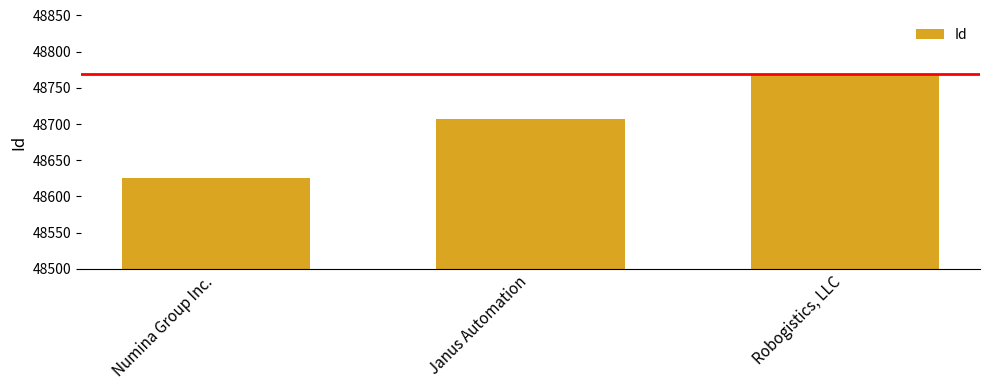

Which label corresponds to the smallest value in the chart?

Numina Group Inc.